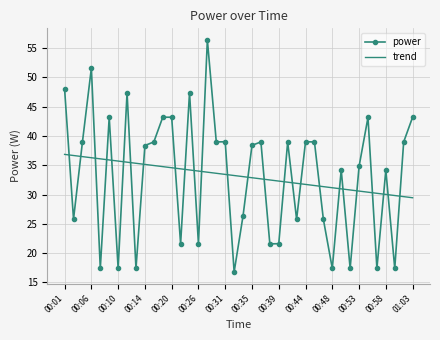

Rank the series by their maximum value, from lowest to highest.

trend, power